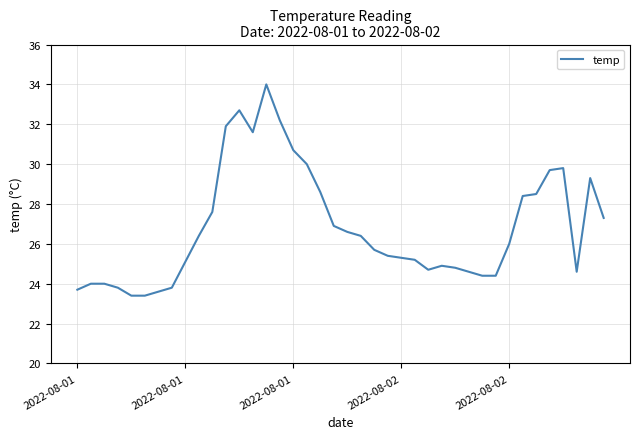

What is the difference between the maximum and minimum values?

10.6